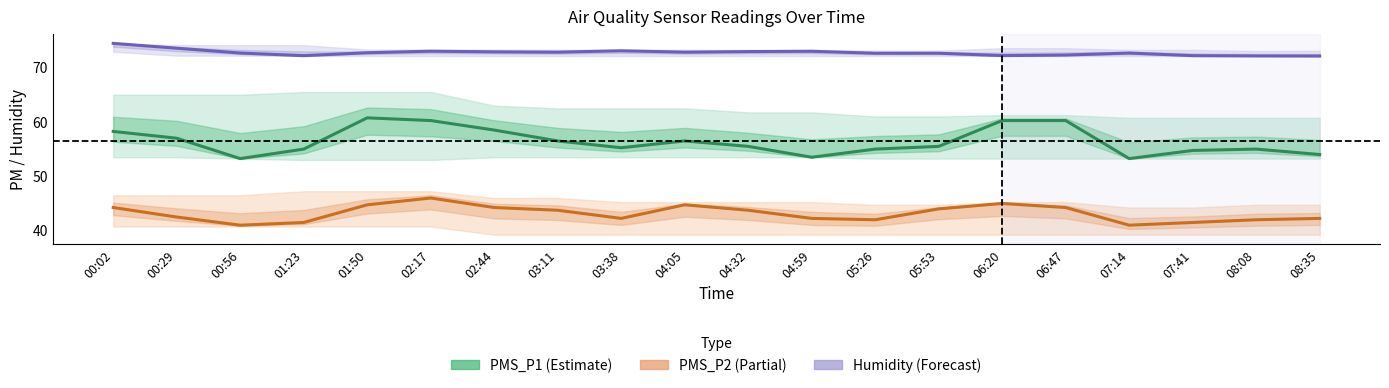

True or false: PMS_P1 (Estimate) has more than 0 interior local peaks.

True